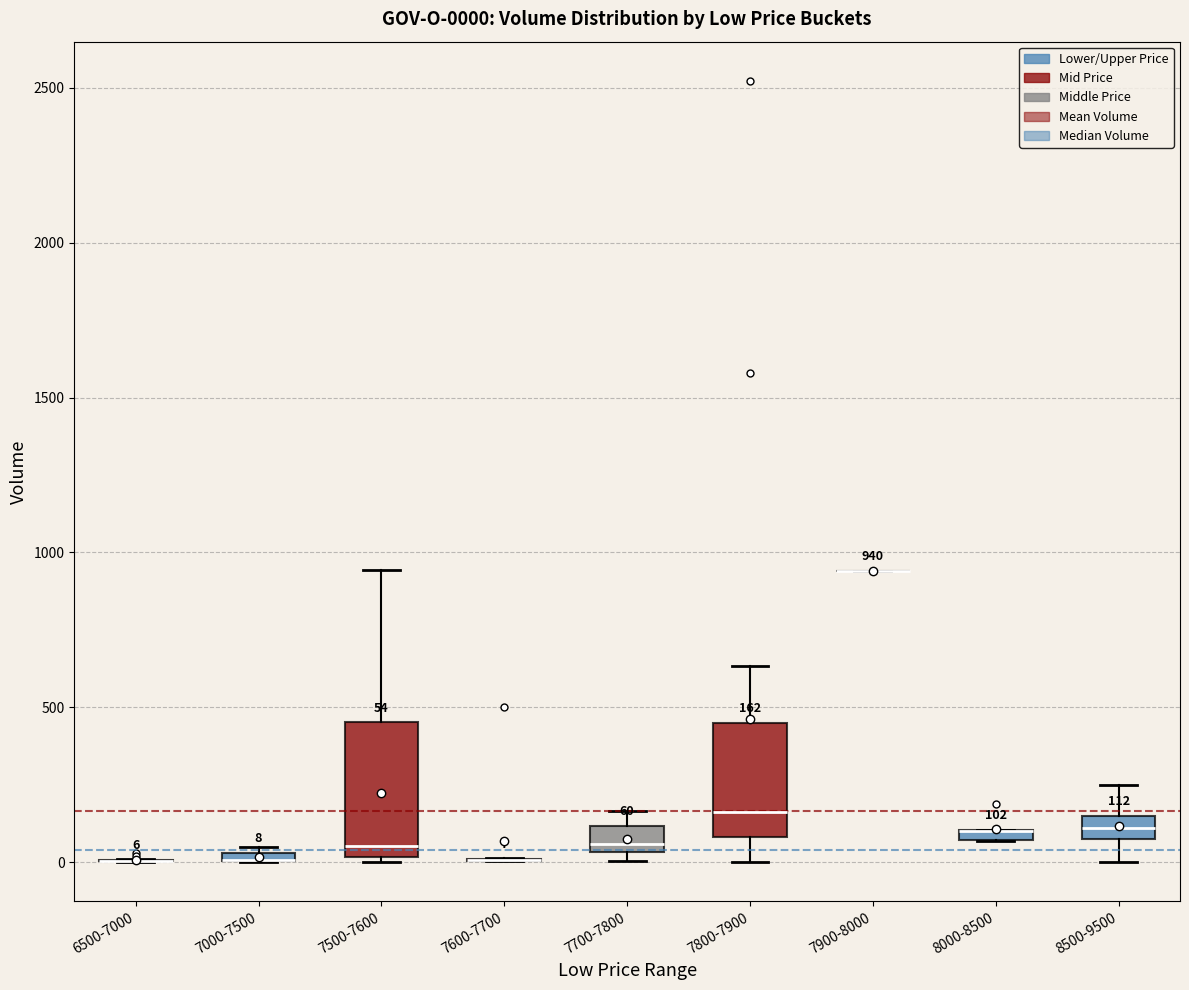

Comparing the boxes themselves (not the whiskers), which one is the tallest?

7500-7600